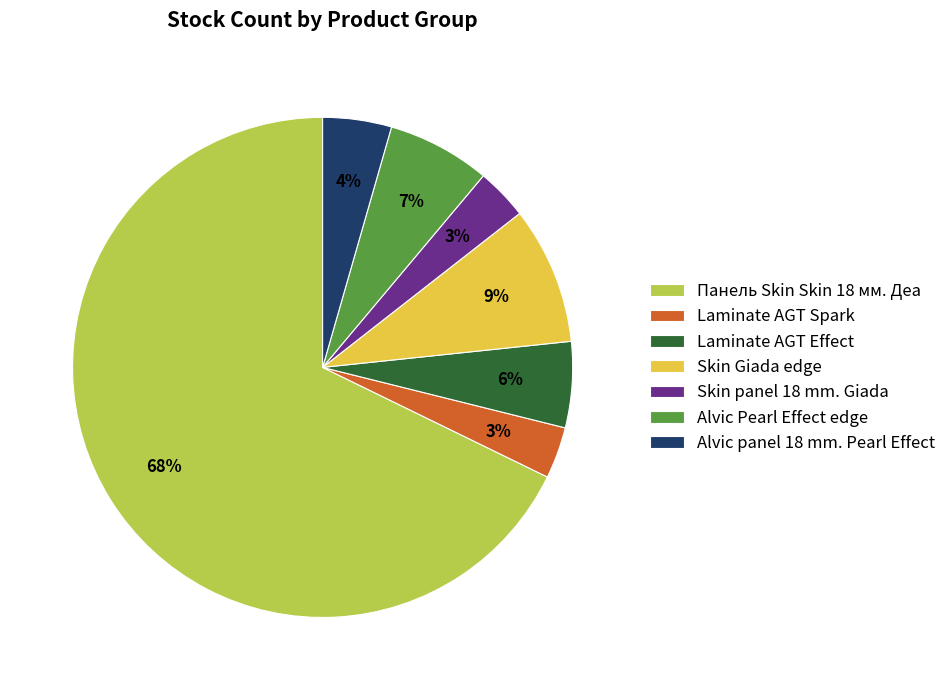

Does Панель Skin Skin 18 мм. Деа account for over 50% of the chart?

Yes